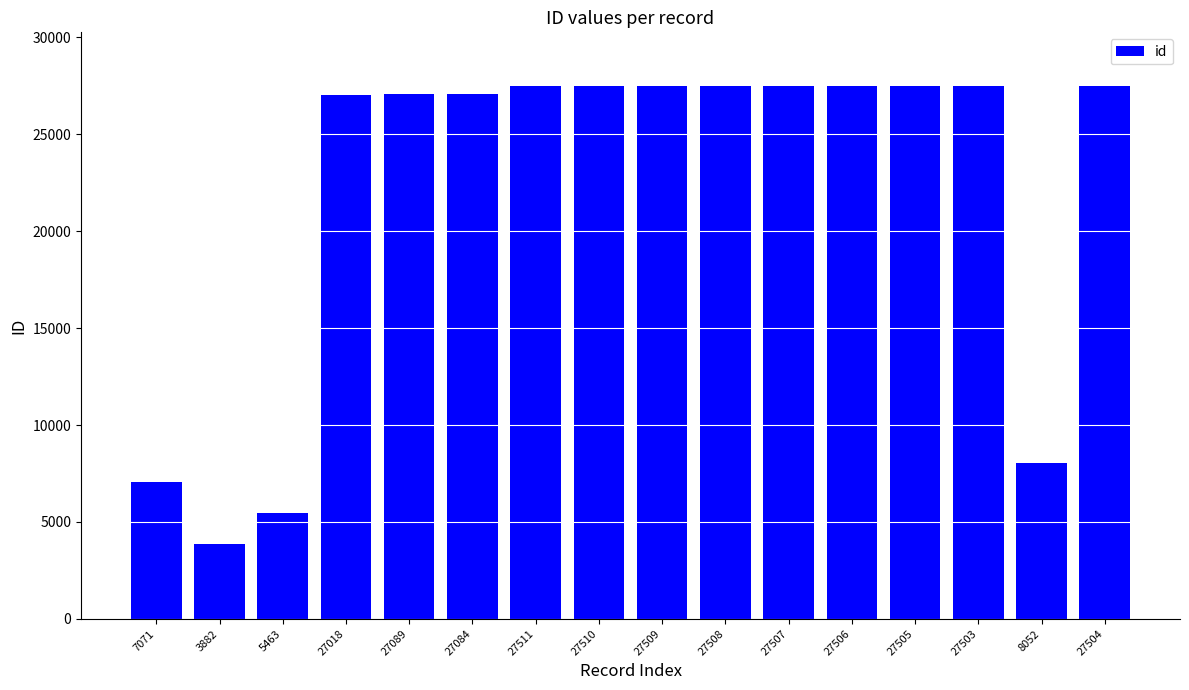

How many values are below 27504?

8